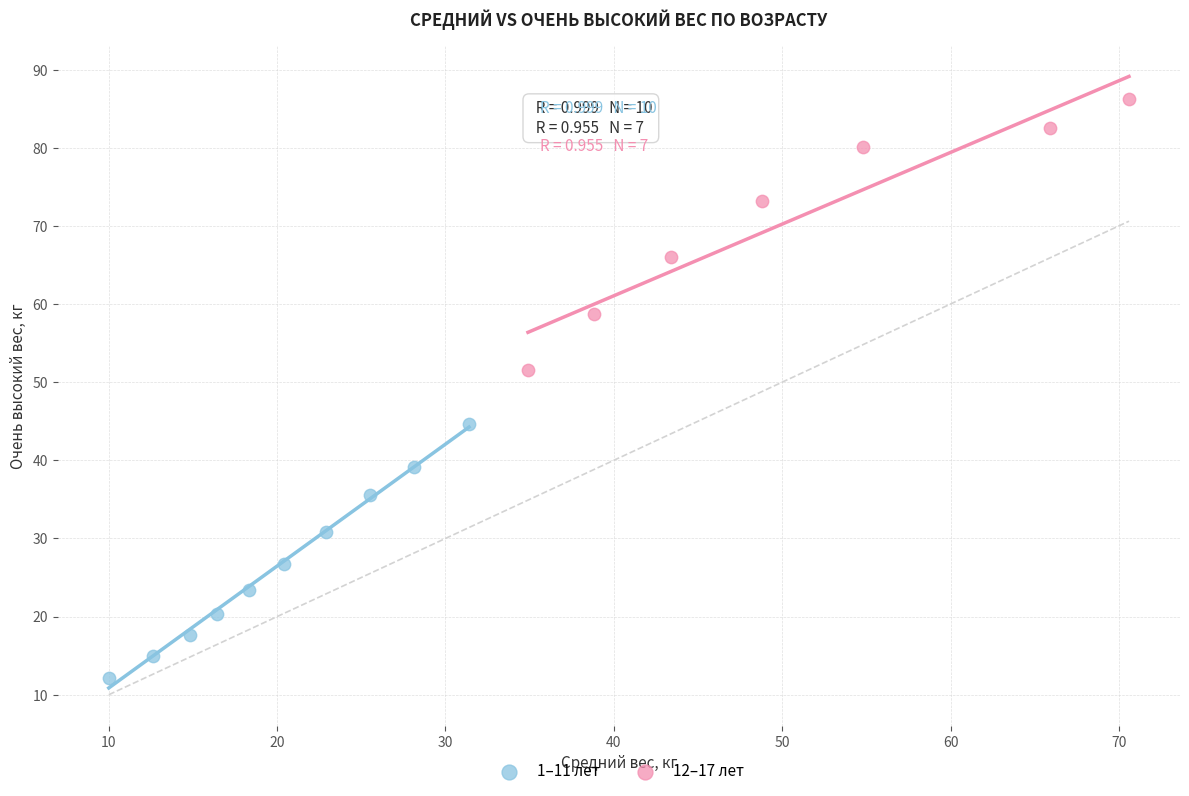

Which series reaches the maximum Y coordinate?

12–17 лет